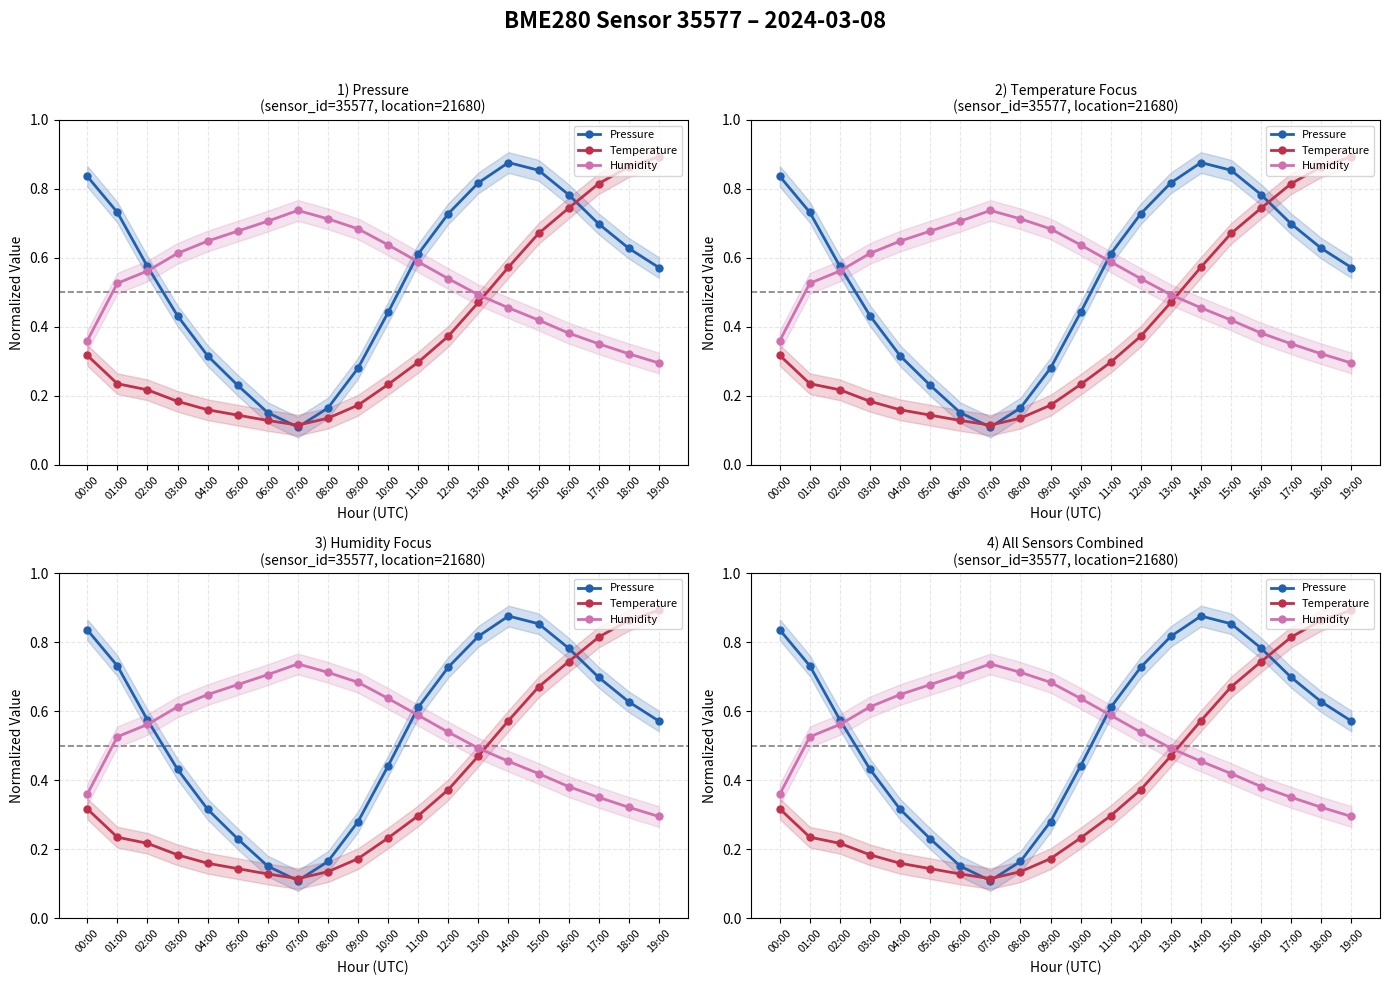

What is the difference between the Humidity values at 15:00 and 08:00?

0.3